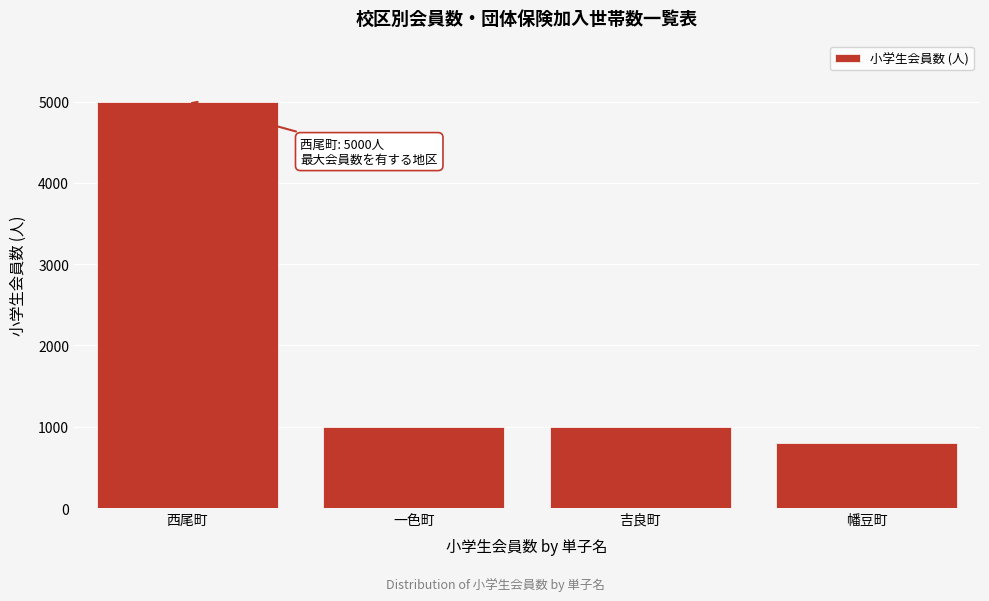

Reading right to left, extract all data points from this chart.

幡豆町=800	吉良町=1000	一色町=1000	西尾町=5000